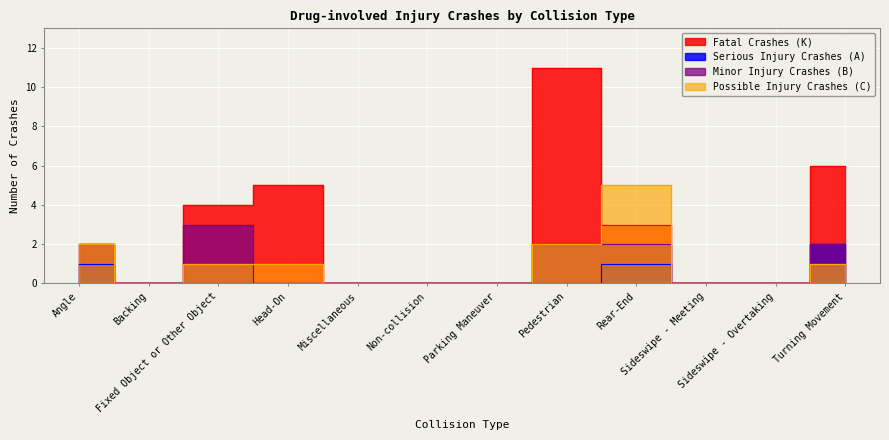

What is the average value of the Fatal Crashes (K) series?

3